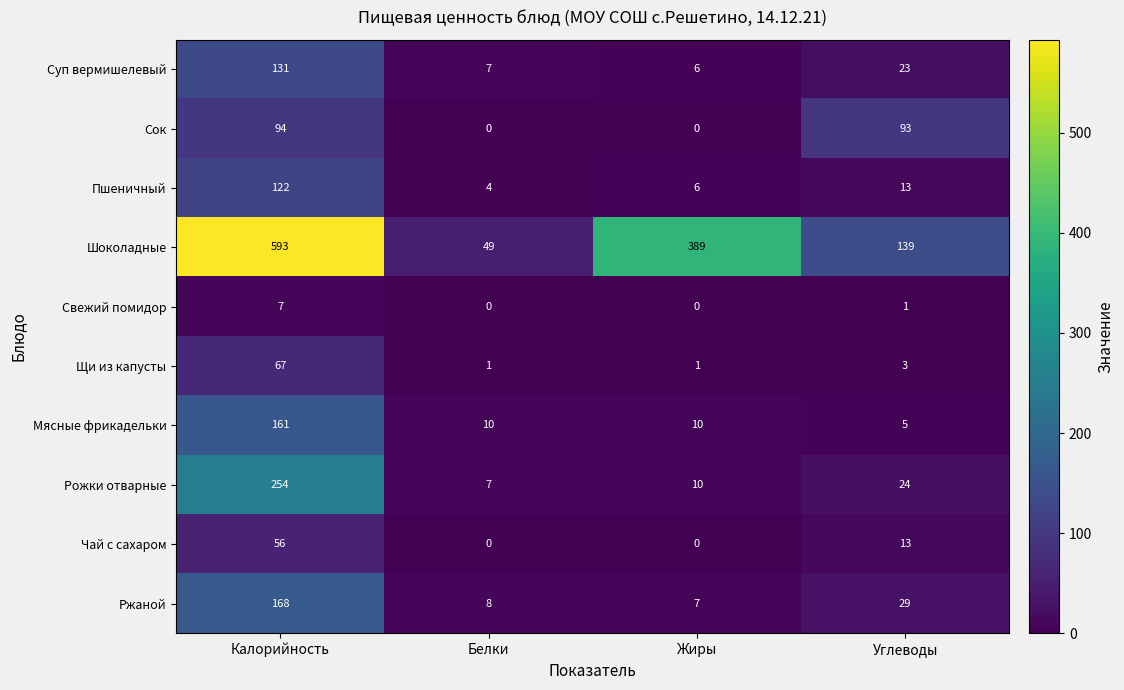

At which label does Пшеничный reach its minimum?

Белки